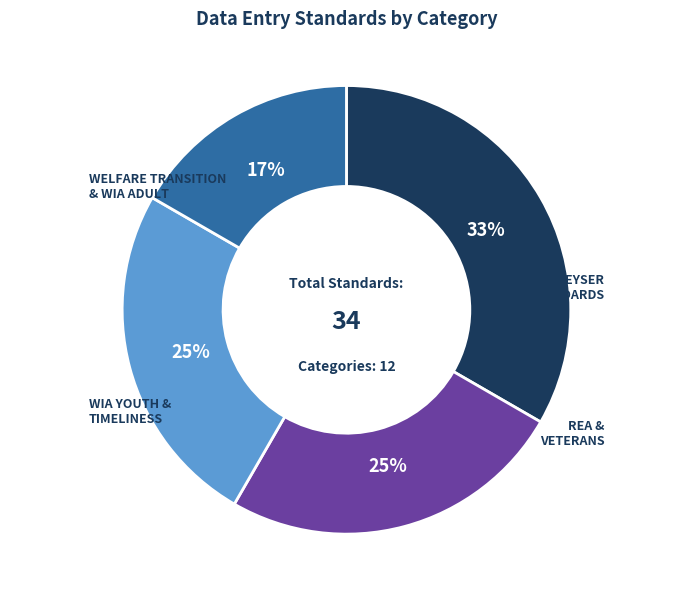

To the nearest percent, what is the average slice percentage?

25%